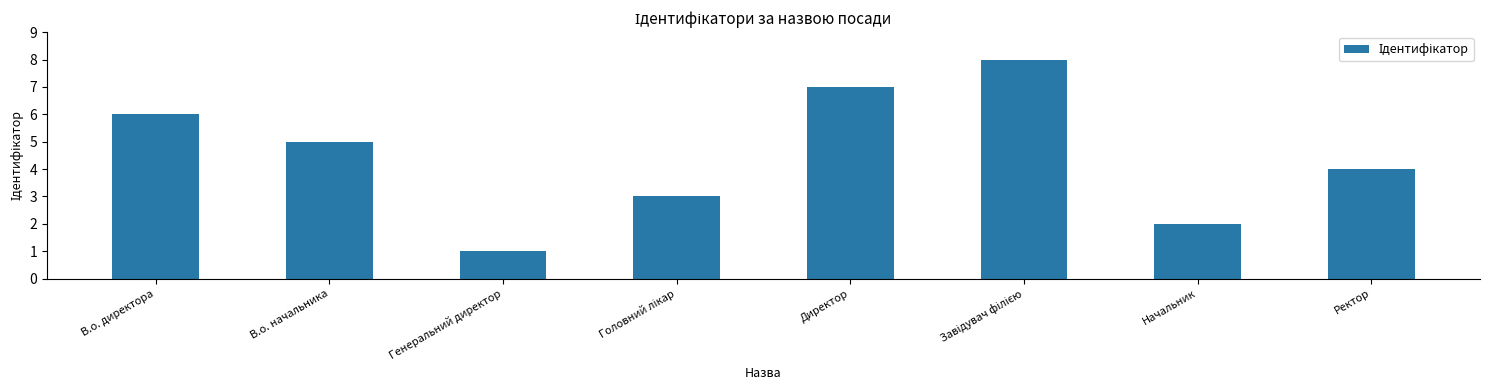

What value does the data have at Директор?

7